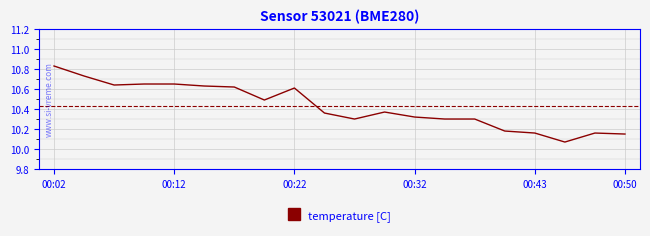

What is the difference between the maximum and minimum values?

0.8